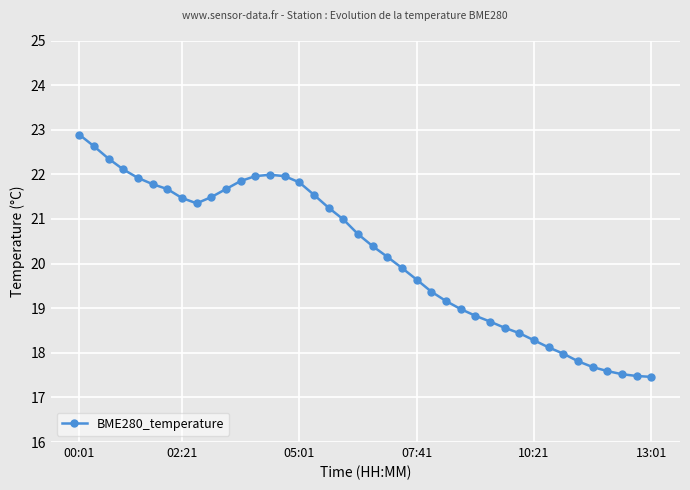

What is the value of the 8th point from the left?

21.5